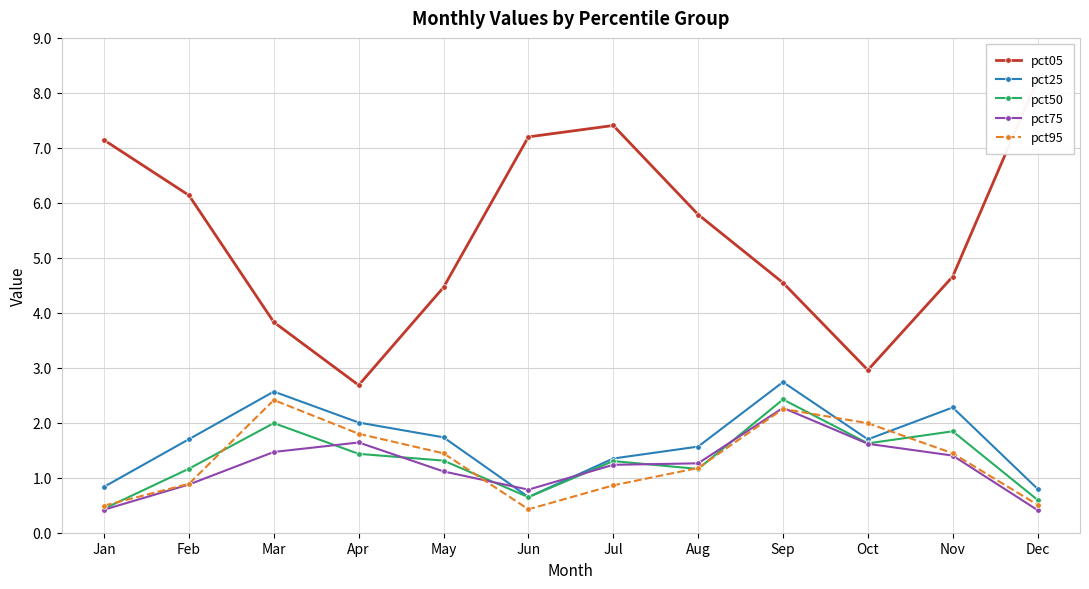

What is the greatest value displayed?

8.2